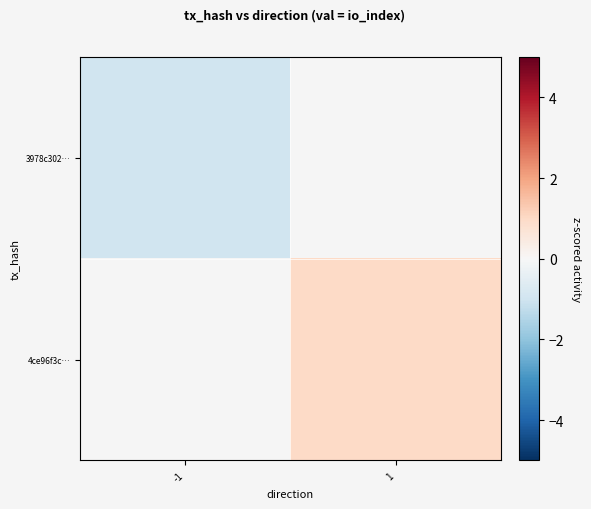

Count the number of categories in the chart.

2